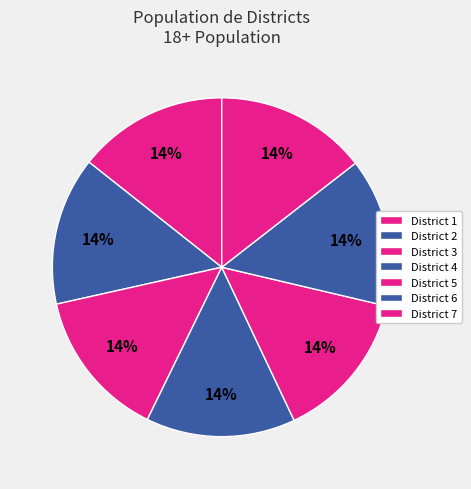

Which slice is the largest?

7